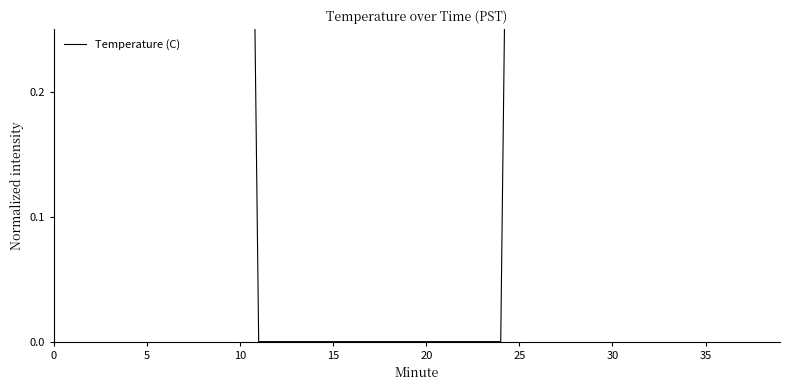

How many data points are above 1?

26